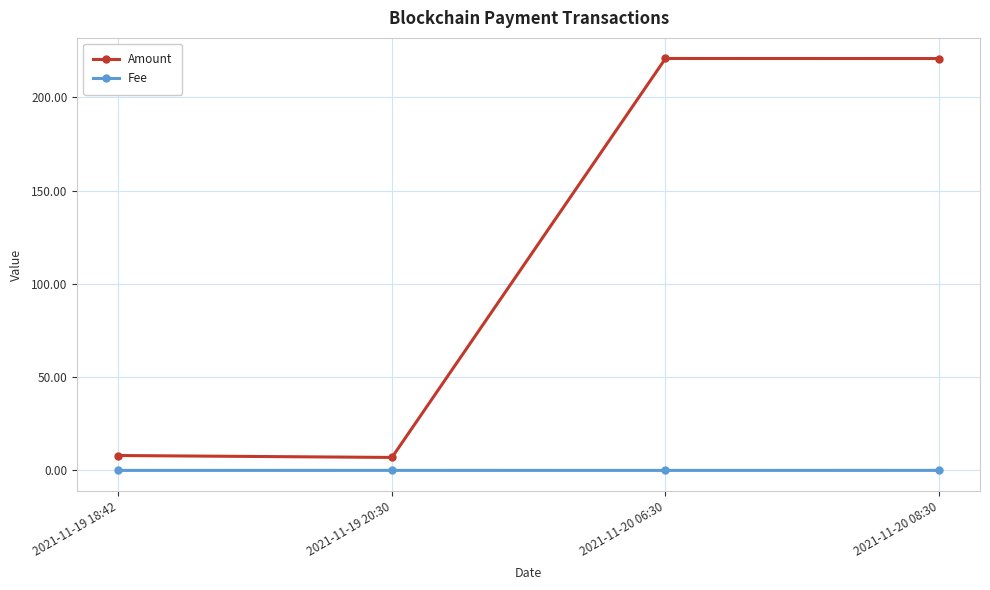

Is it true that Fee equals 0.0 at 2021-11-19 20:30?

True